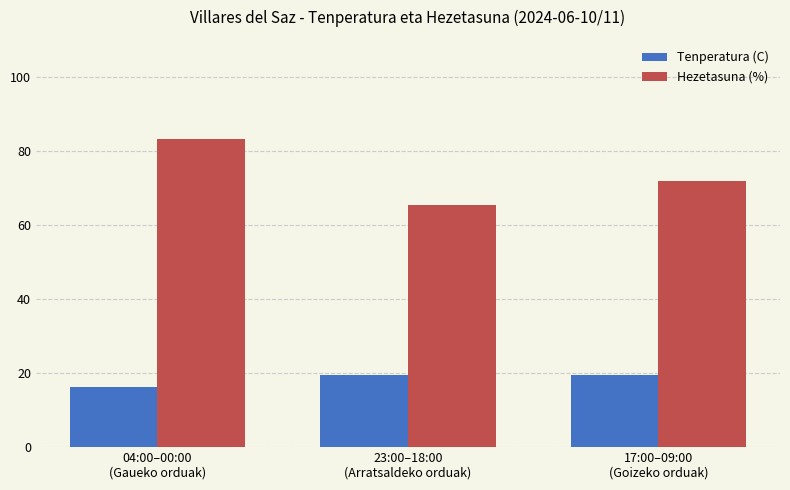

Which series has the widest spread of values?

Hezetasuna (%)